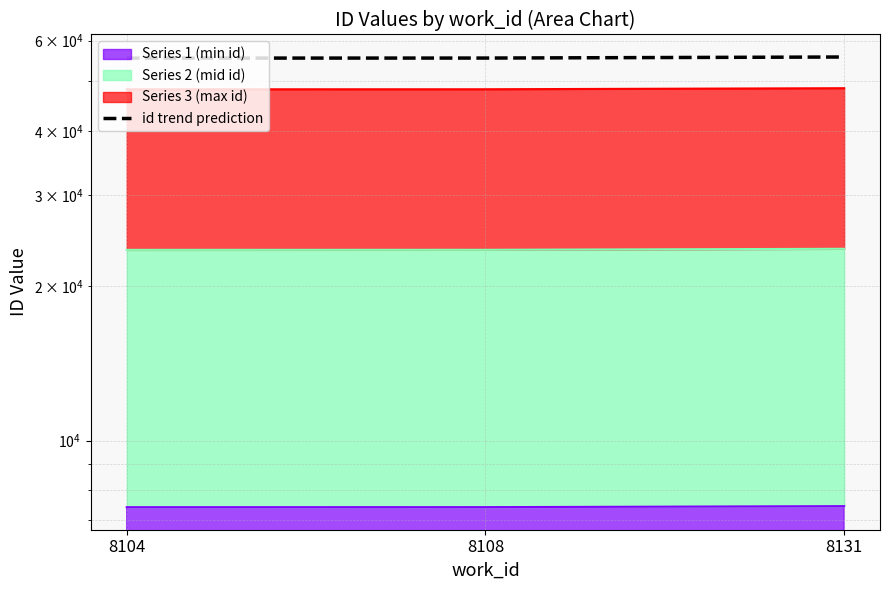

How many values are below 55497?

1